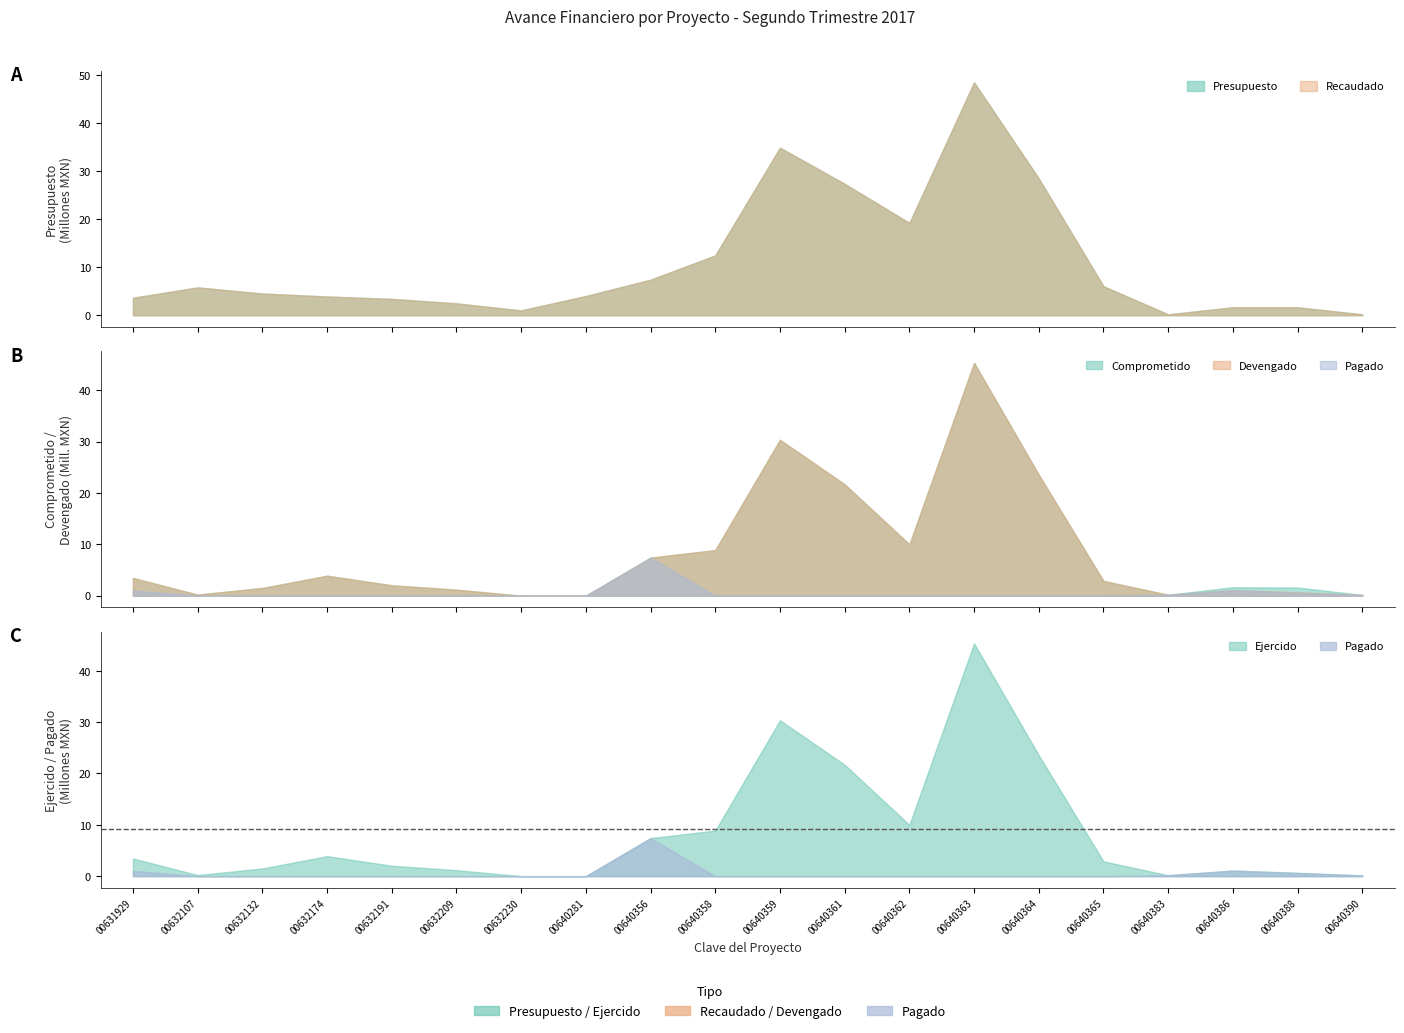

What is the total value across all series at COA16160100632132?

13548718.8